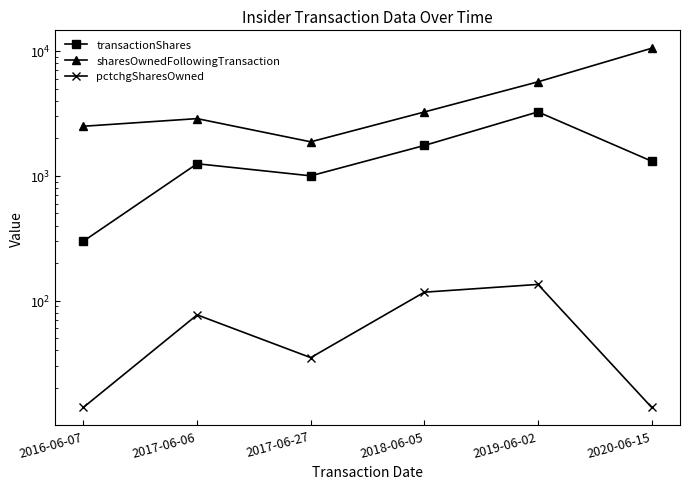

True or false: transactionShares and sharesOwnedFollowingTransaction intersect in this chart.

False